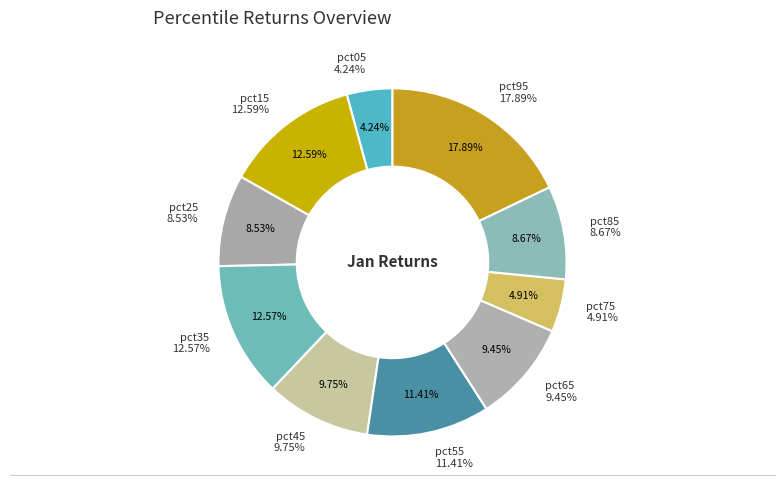

Is there a majority slice in this chart?

No